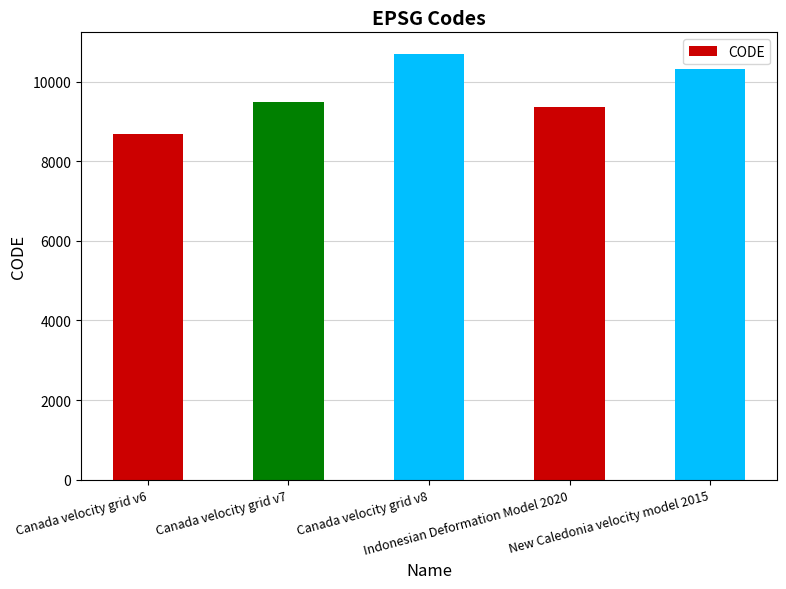

True or false: the data shows 18025 at Canada velocity grid v8.

False